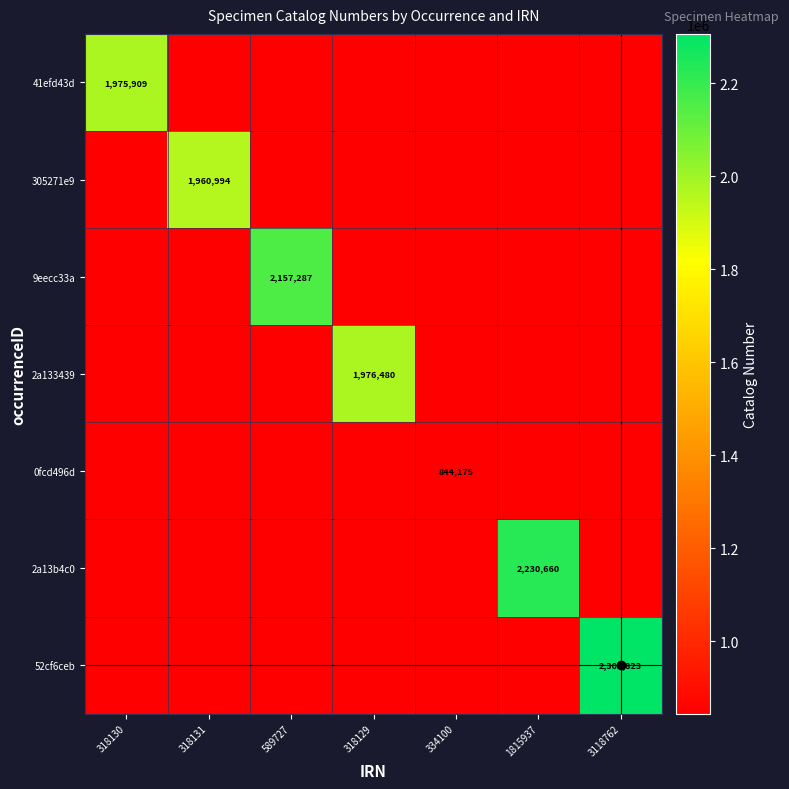

What is the sum of the 52cf6ceb values at 589727 and 3118762?

2305823